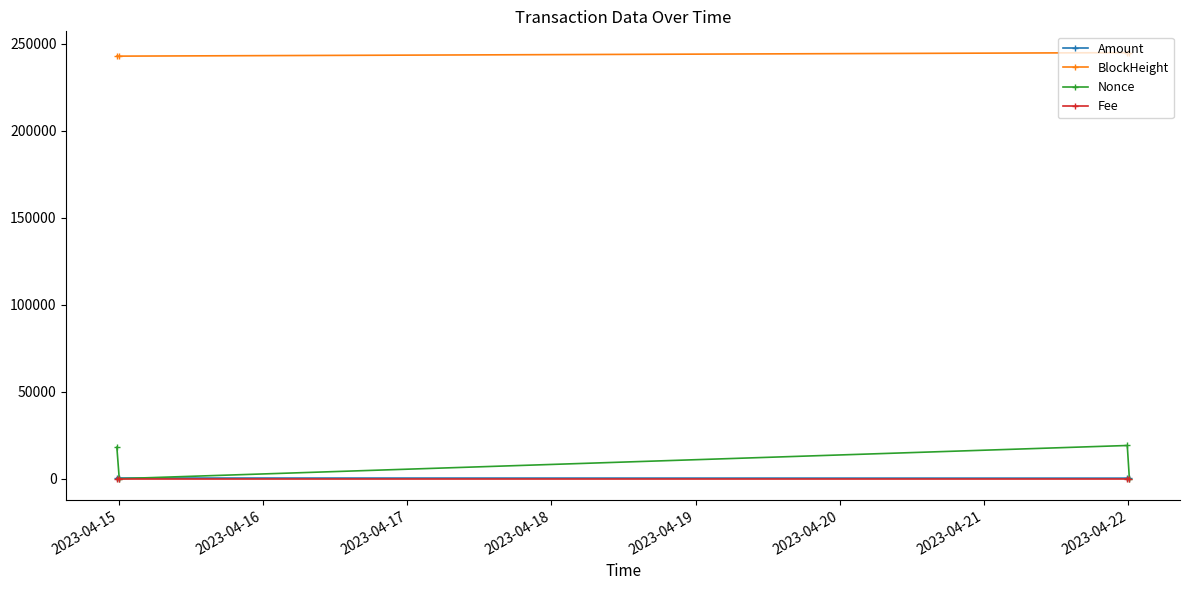

Which series has the largest range (max minus min)?

Nonce